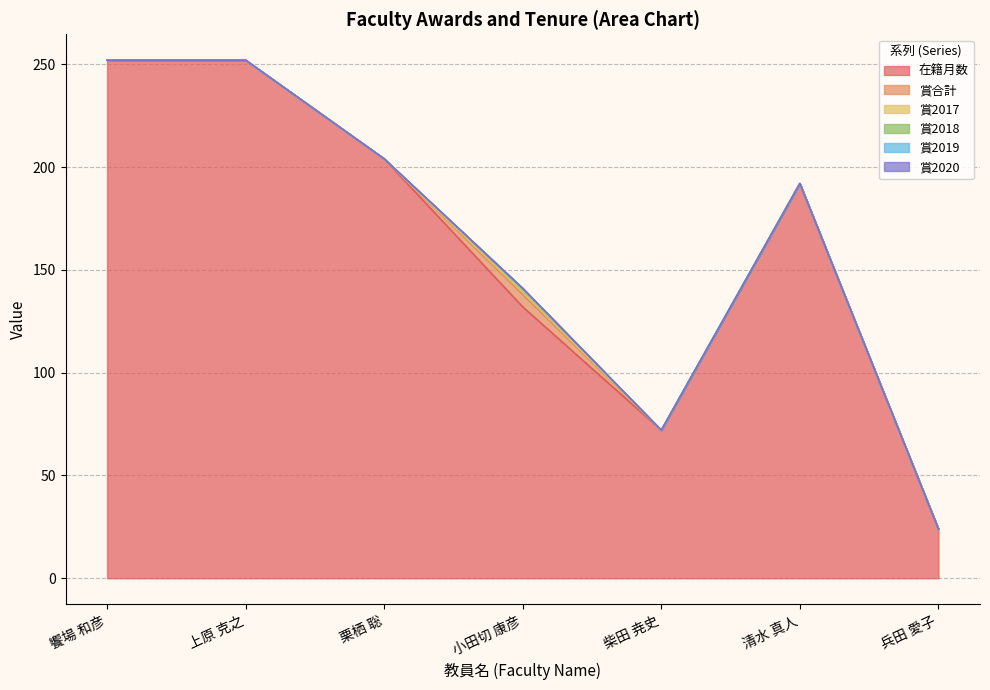

What position from the right is 兵田 愛子?

1